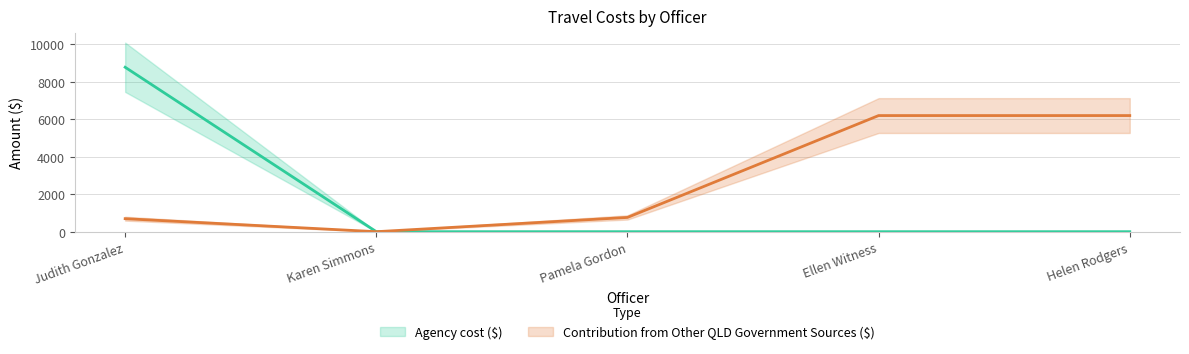

Count the number of categories in the chart.

5